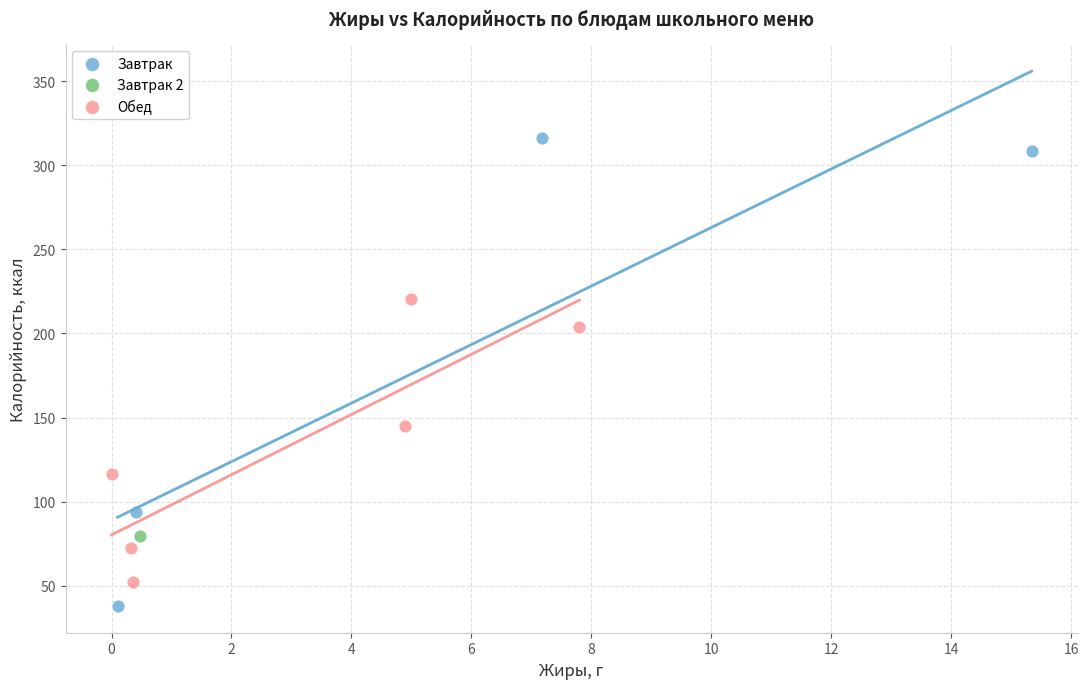

Which series contains the lowest Y value?

Завтрак